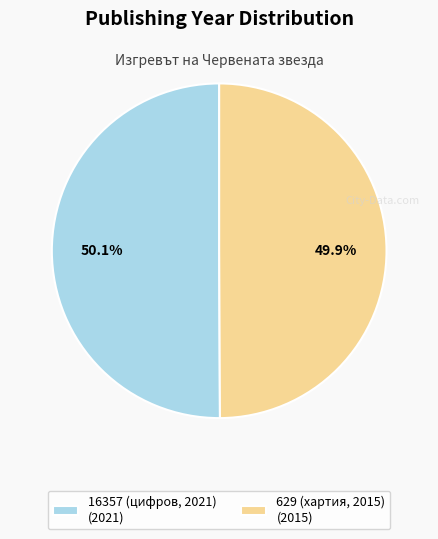

How many segments does this pie chart have?

2